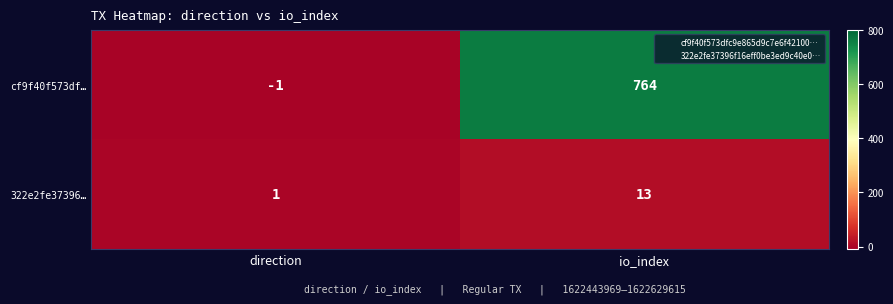

The 322e2fe37396… series shows 18 at io_index. True or false?

False